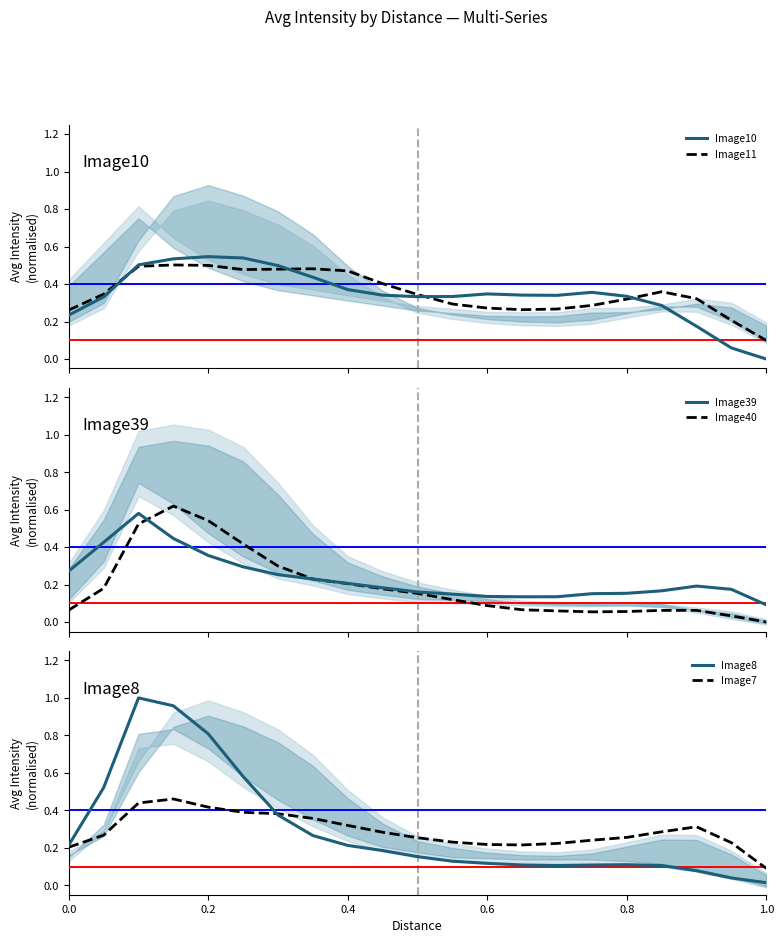

Which series has the largest range (max minus min)?

Image8